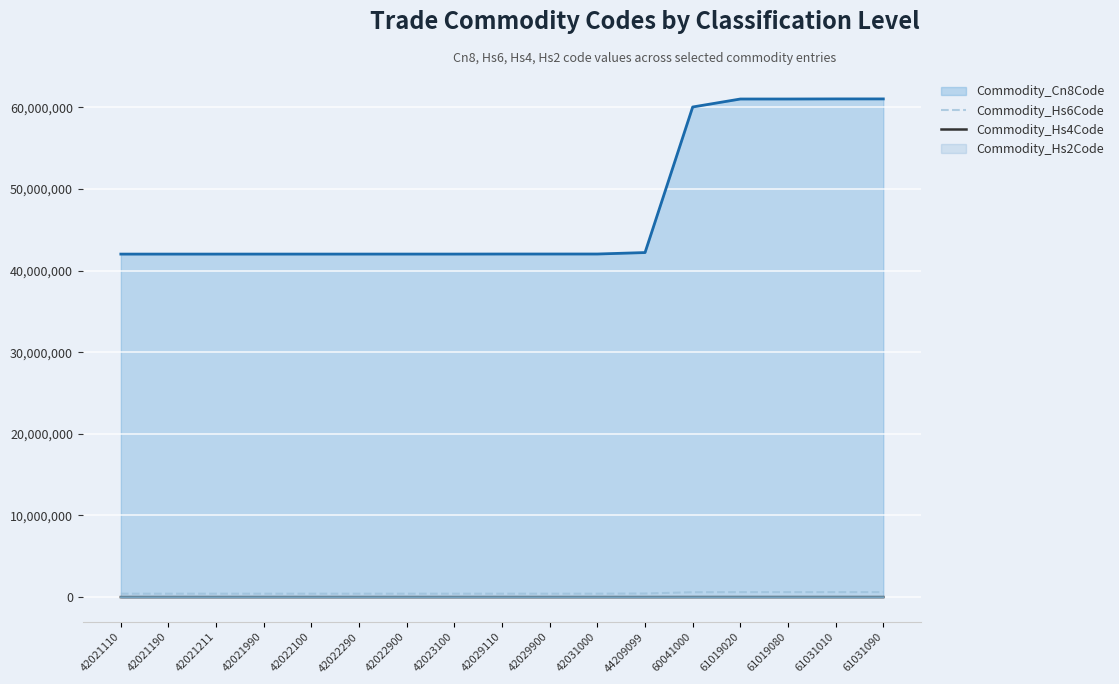

What is the smallest value displayed?

42